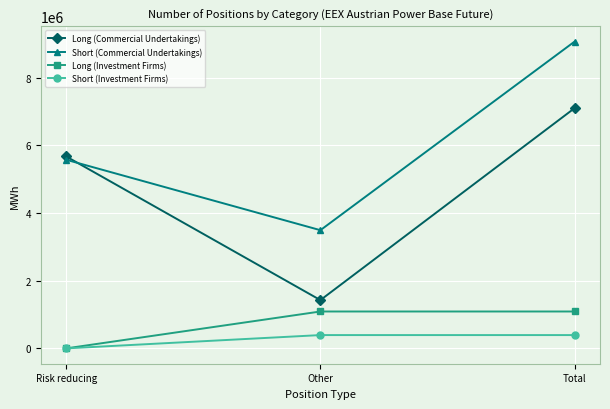

How many data points does each series have?

3